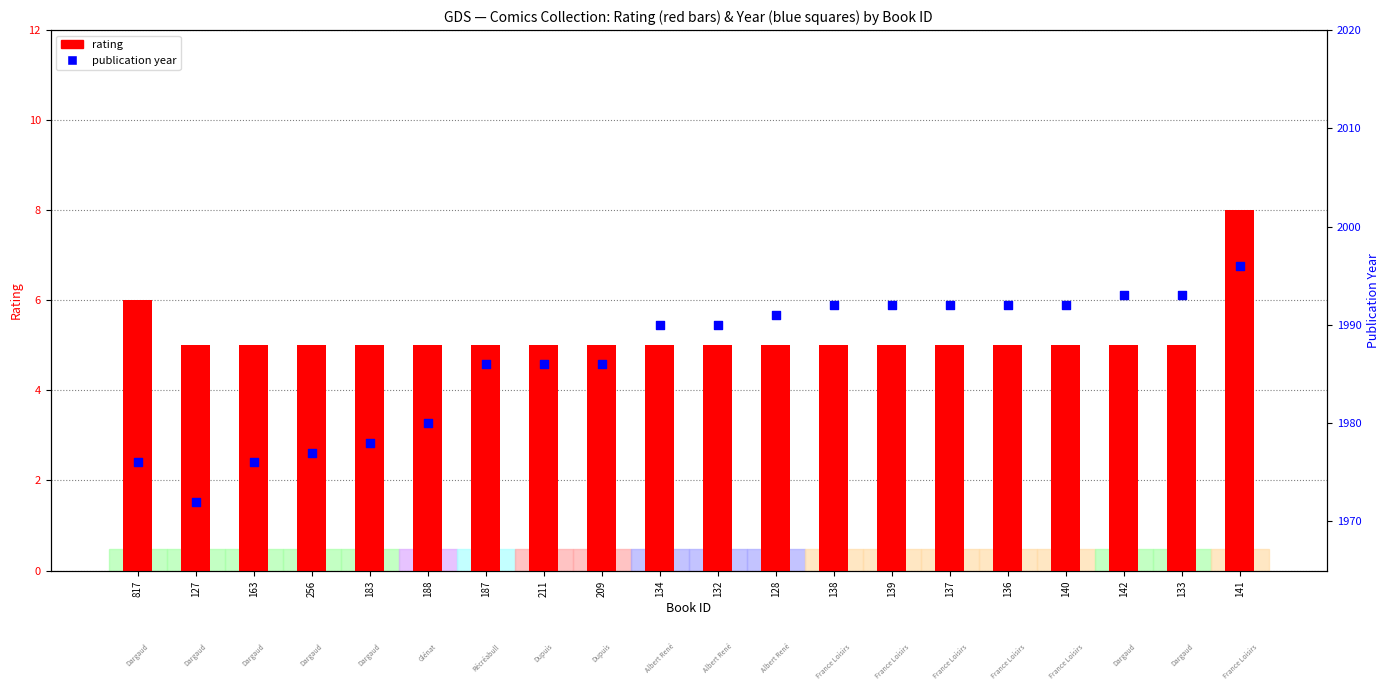

What is the total value across all series at 137?

1997